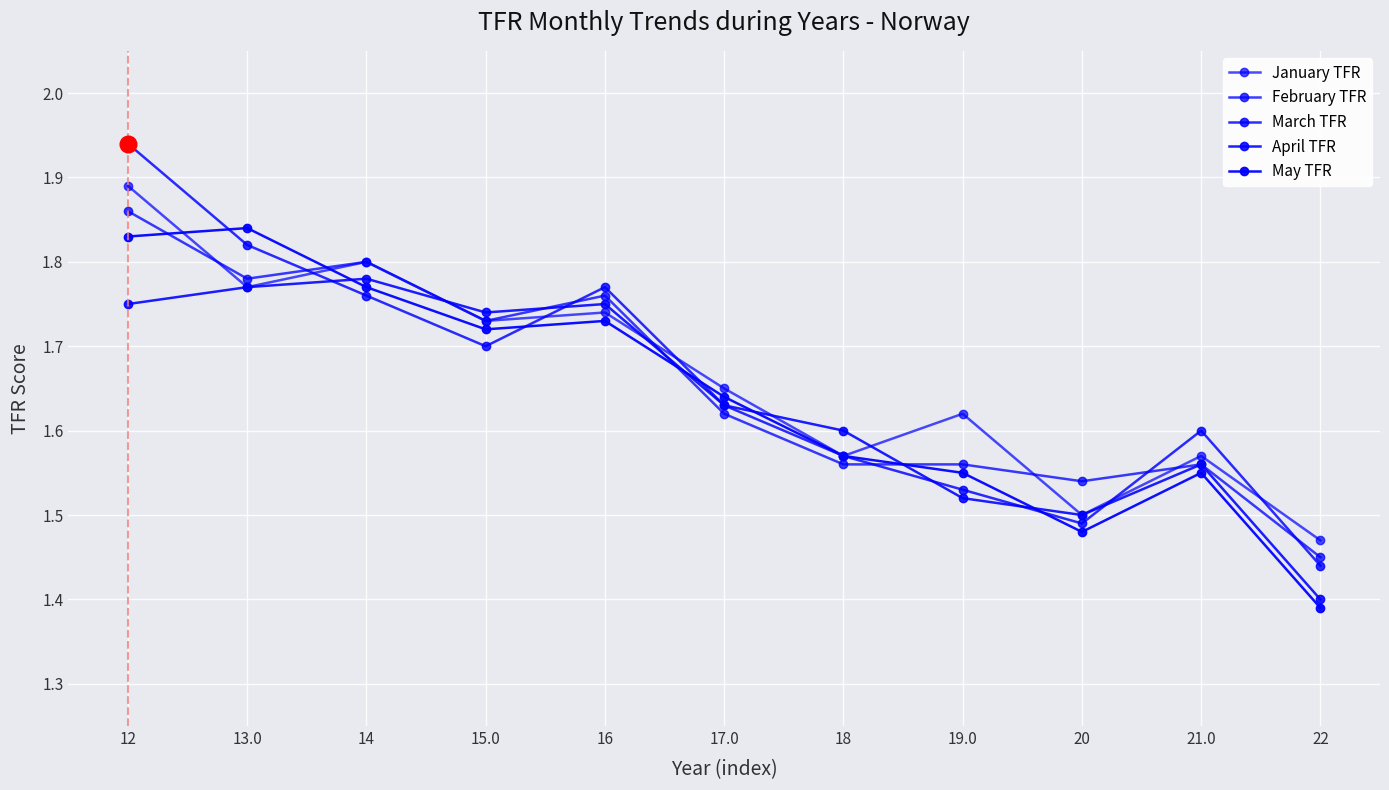

How many data points does each series have?

11